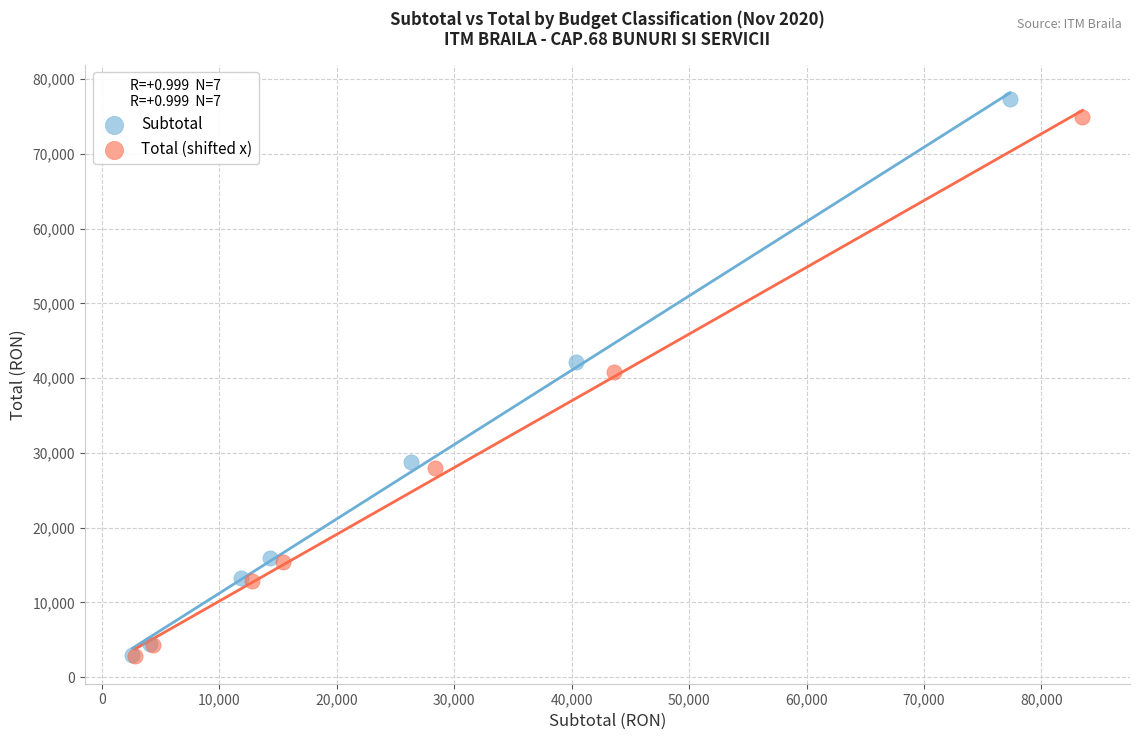

Which series has the largest Y range (max minus min)?

Subtotal